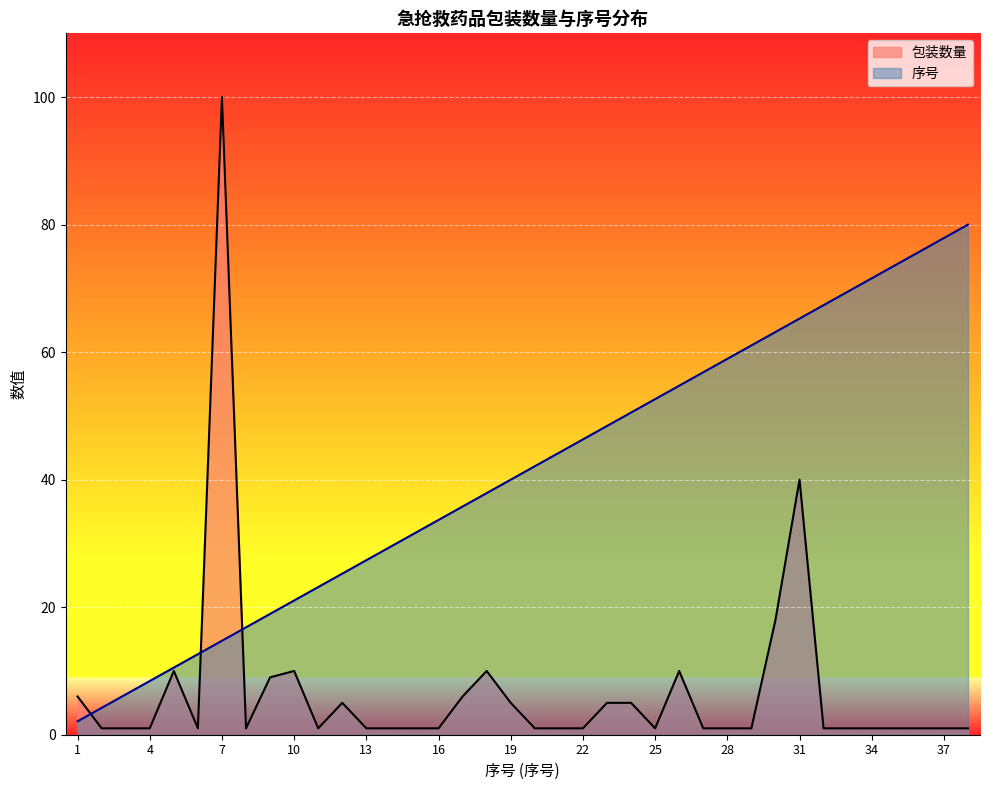

At which category does the chart reach its peak across all series?

7